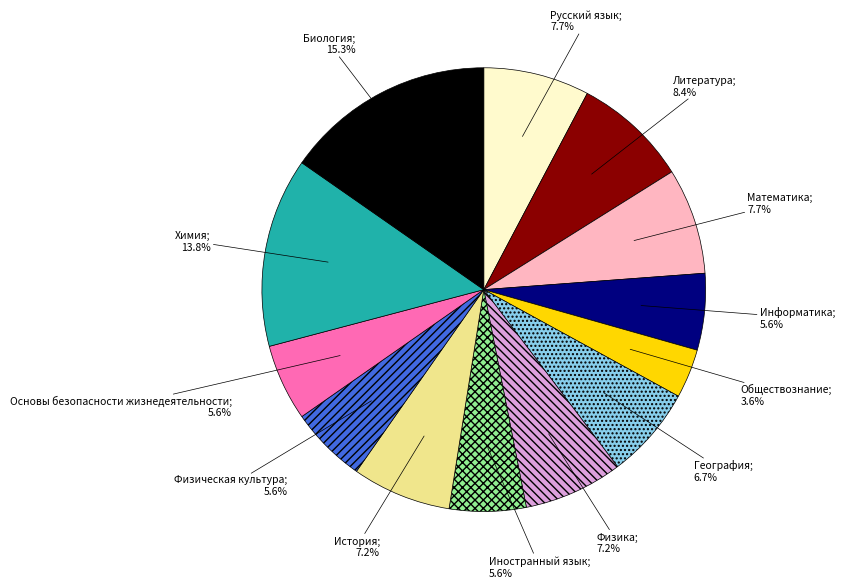

What percentage is NOT represented by Обществознание?

96.4%